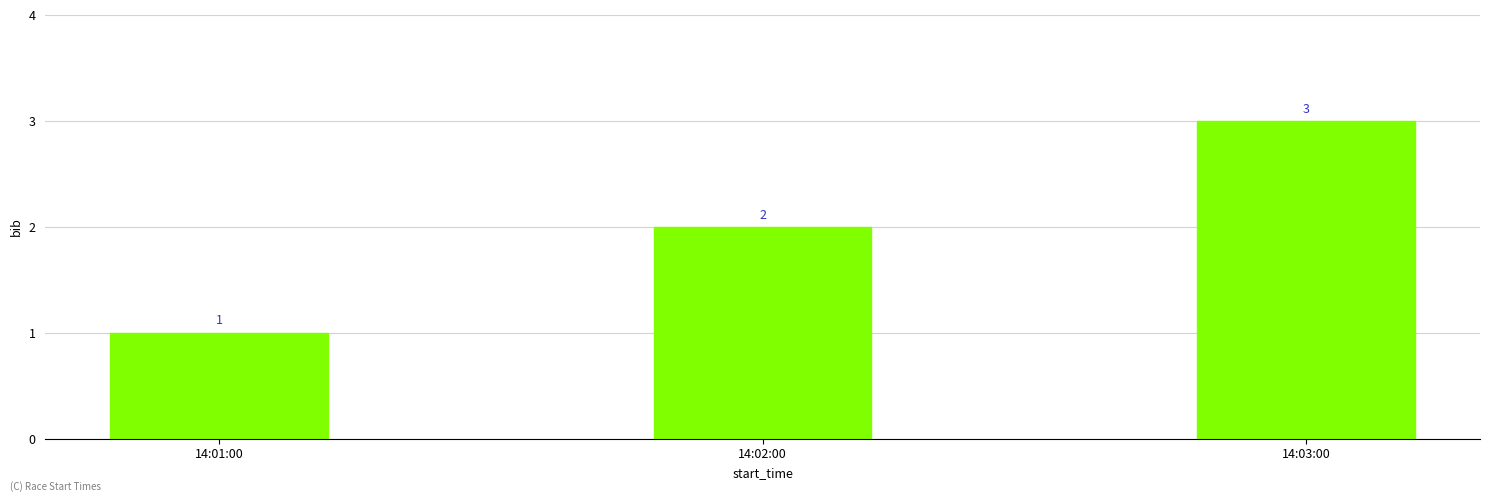

Count the number of categories in the chart.

3